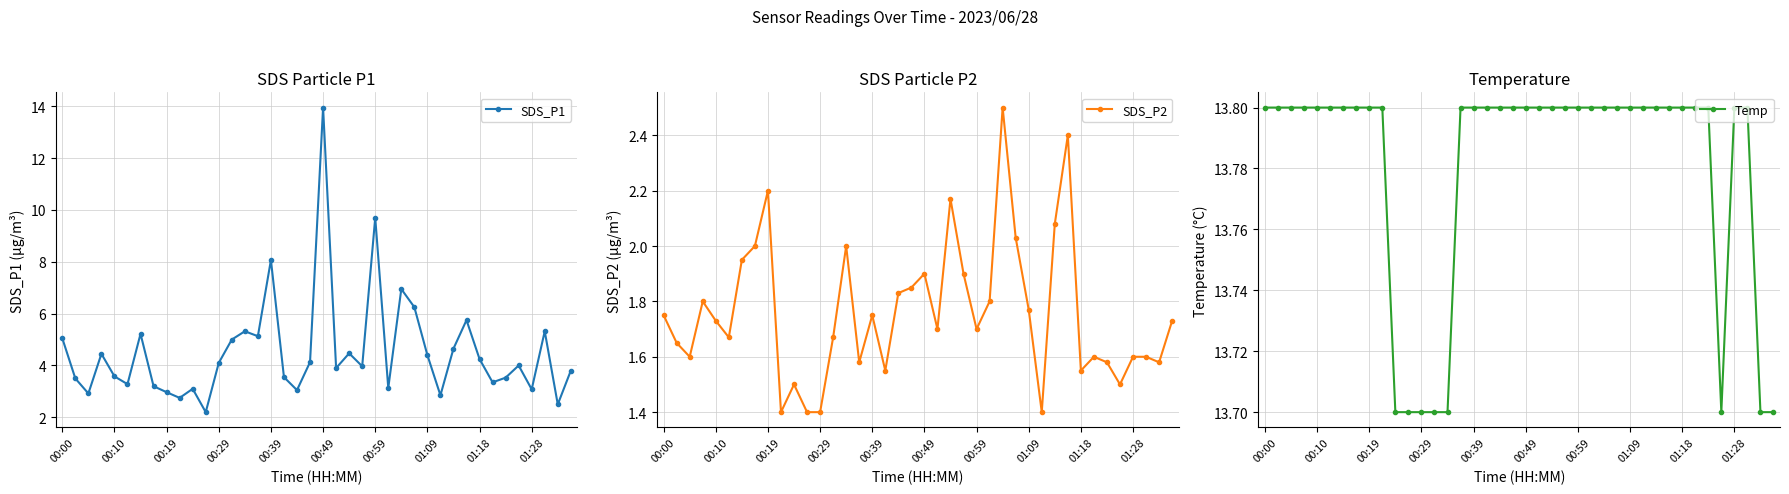

Is it true that Temp equals 13.8 at 00:10?

True